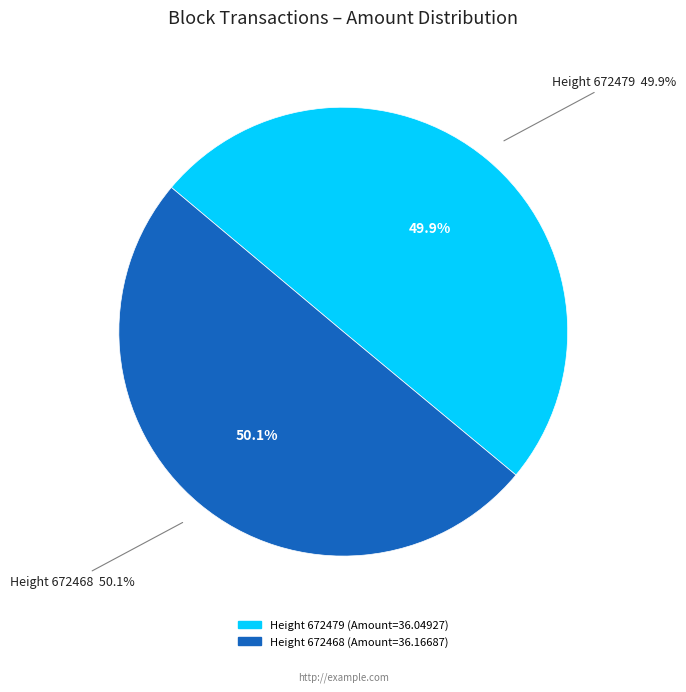

Which has a higher value, 672479 or 672468?

672468